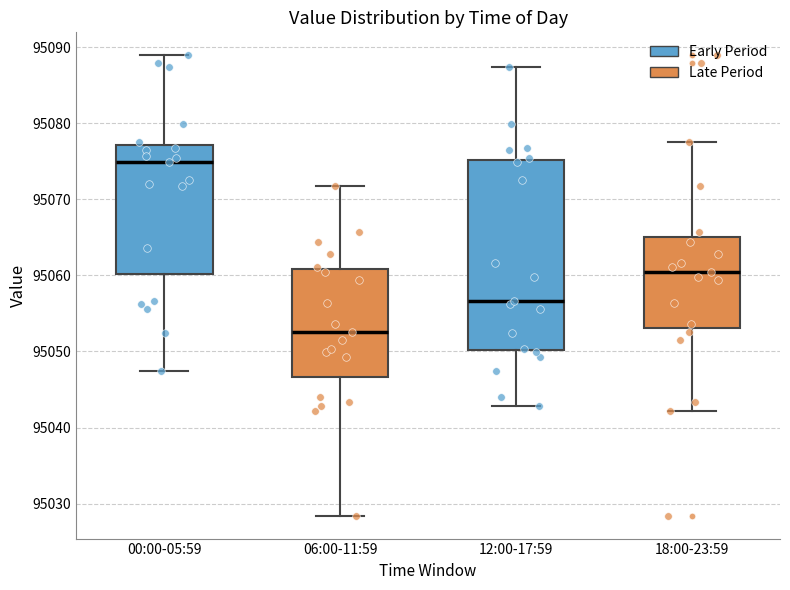

Which box's median line is the highest?

00:00-05:59